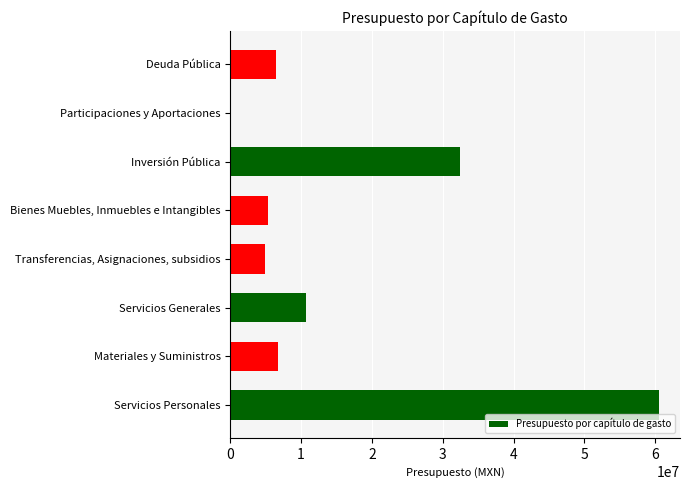

What is the average value?

15892709.6